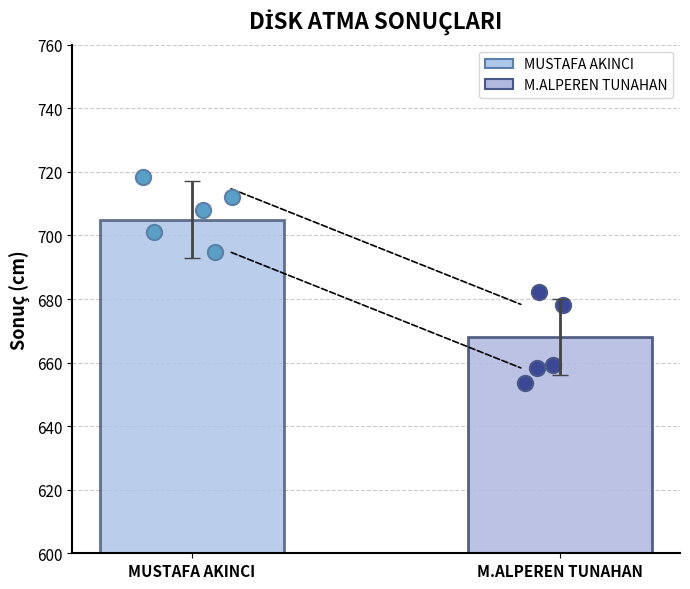

Between MUSTAFA AKINCI and M.ALPEREN TUNAHAN, which is larger?

MUSTAFA AKINCI